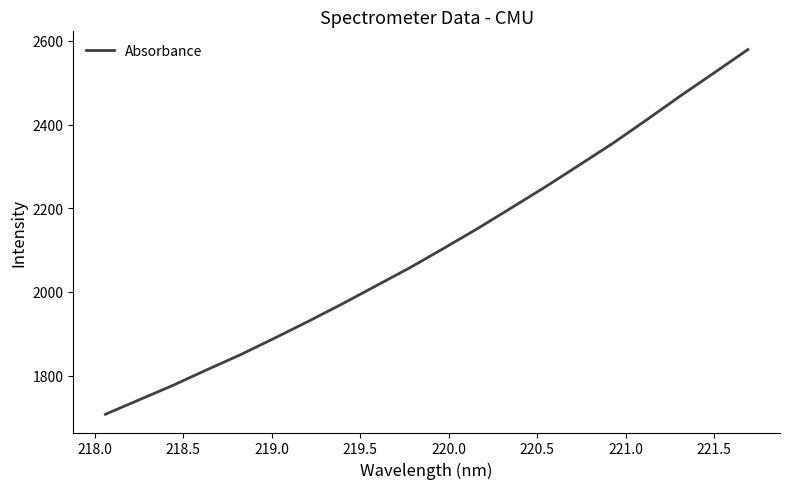

What is the average value?

2105.0